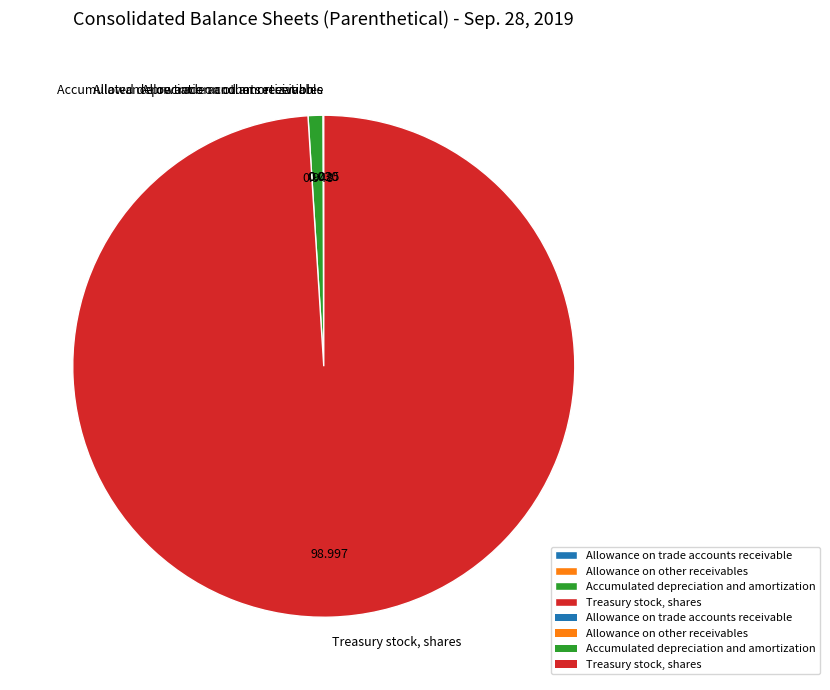

Between Accumulated depreciation and amortization and Treasury stock, shares, which is larger?

Treasury stock, shares